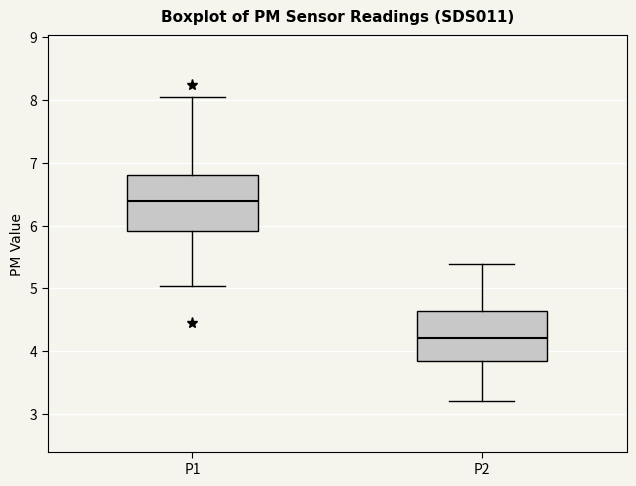

Reading left to right, transcribe this box plot: for each box, give where its median line is, the range the box spans, and where its two whiskers end, as read against the y-axis. The values are not printed on the chart, so give them approximately, as read against the axis.

P1: median 6.4, box 5.9 to 6.8, whiskers 5.0 to 8.1
P2: median 4.2, box 3.8 to 4.6, whiskers 3.2 to 5.4